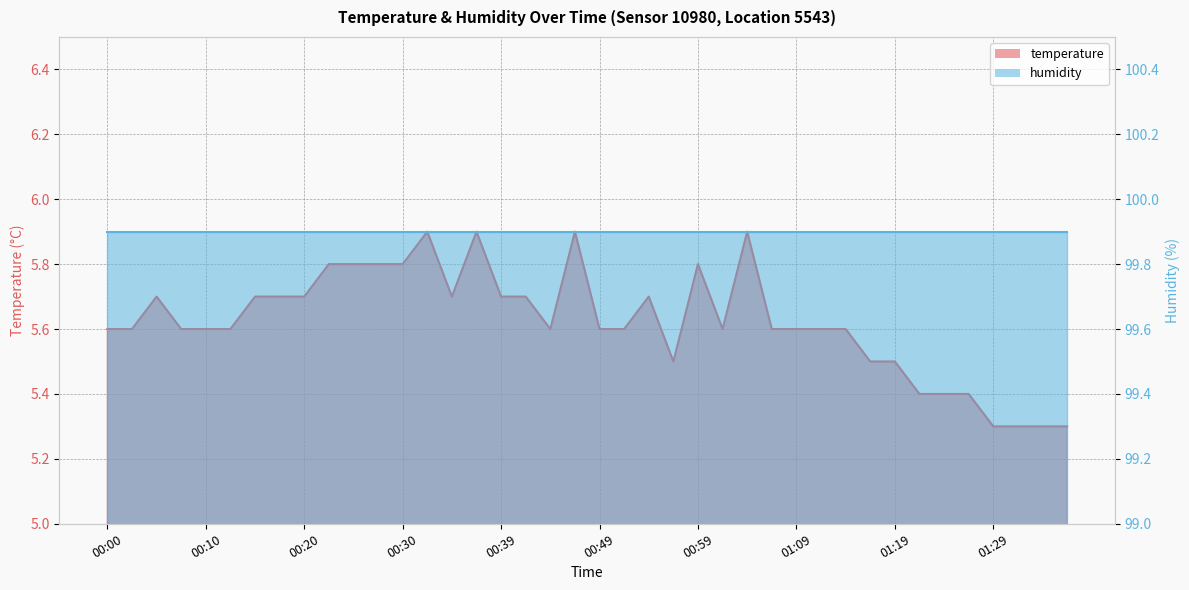

How many points are lower than both their immediate neighbors (excluding endpoints)?

4